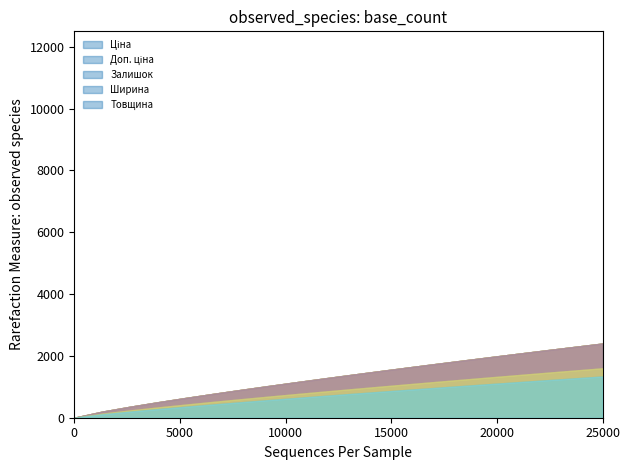

How many values in the Доп. ціна series exceed 11334?

6